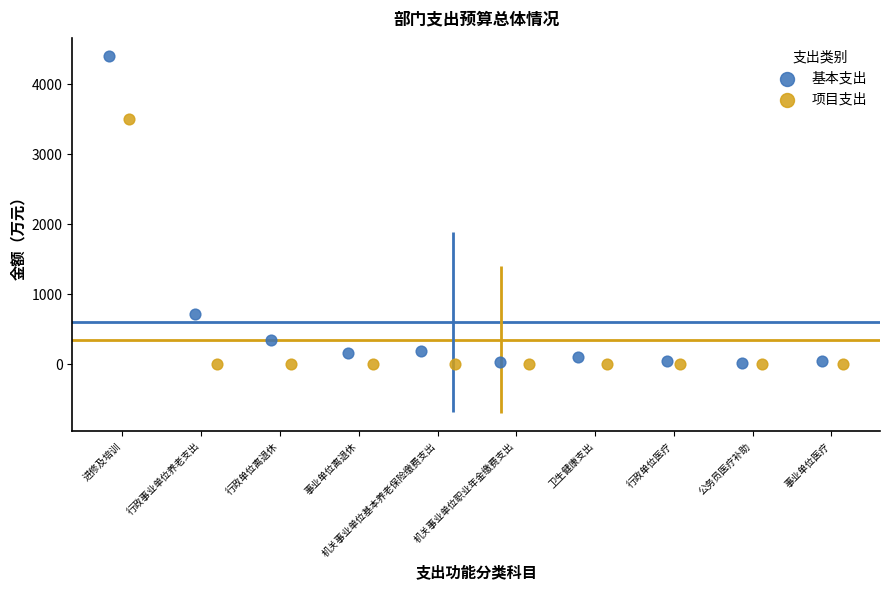

Which series reaches the maximum Y coordinate?

基本支出